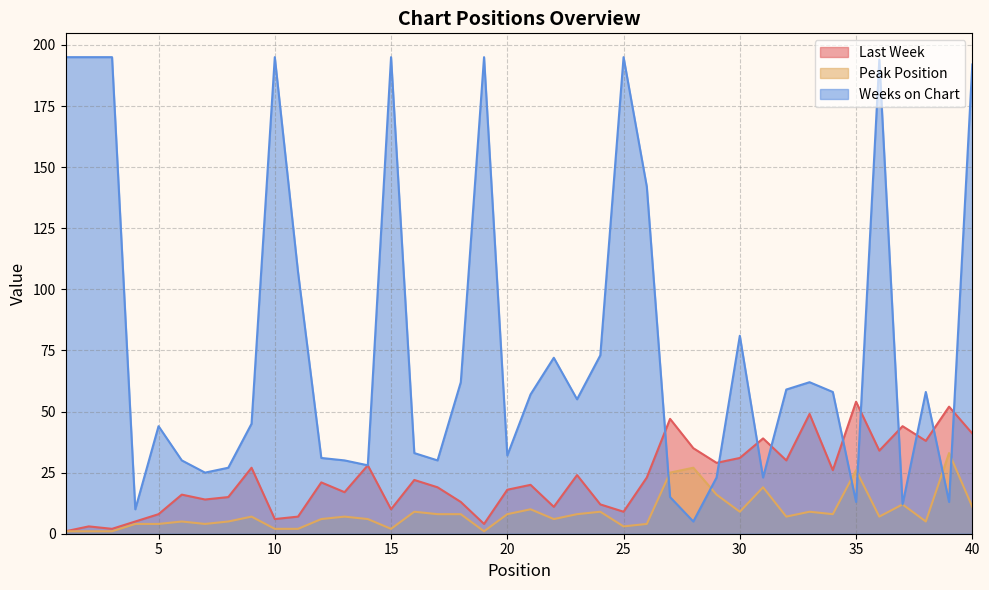

Which series has the widest spread of values?

Weeks on Chart